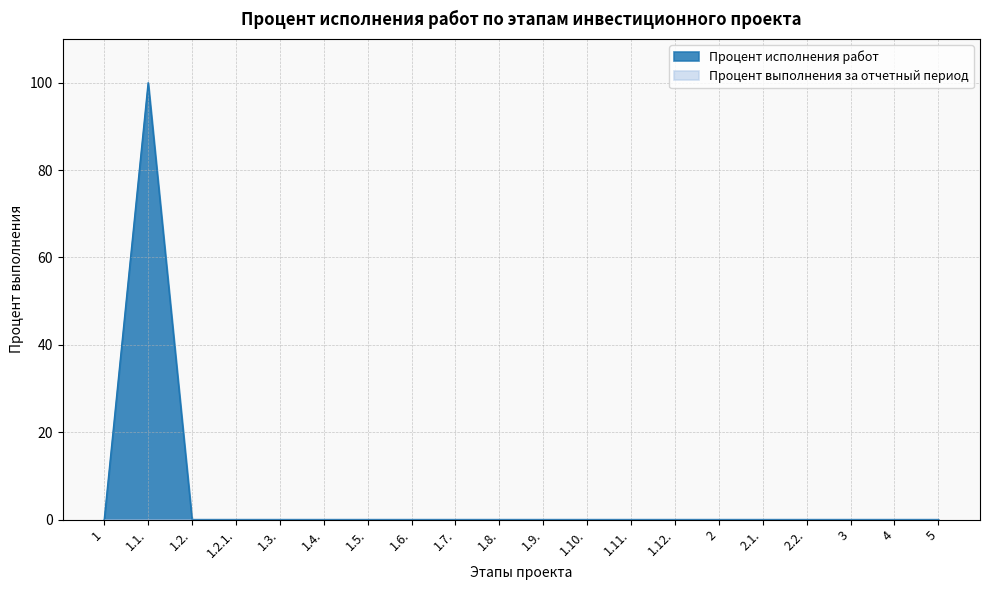

How many lines are shown in the chart?

2